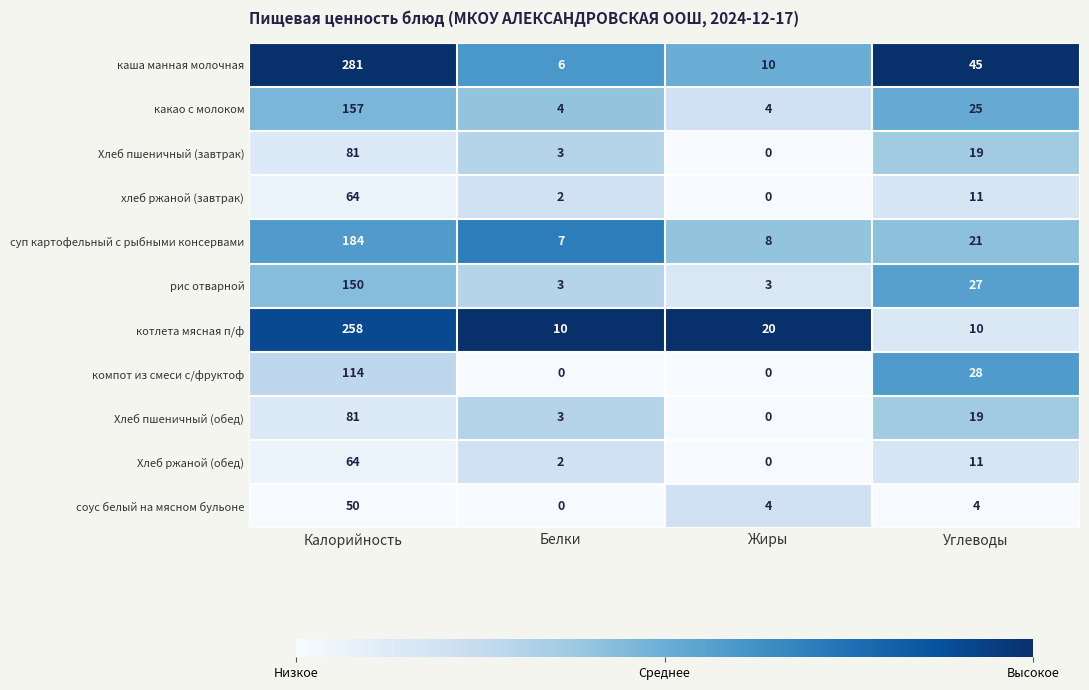

Which series changed the most between Жиры and Углеводы?

каша манная молочная